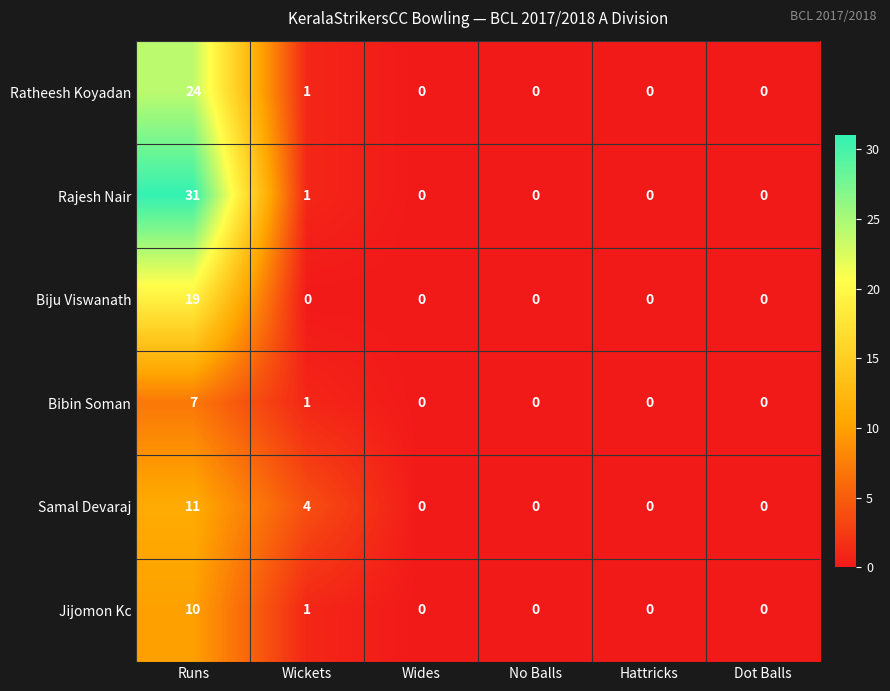

How many distinct data groups are displayed?

6